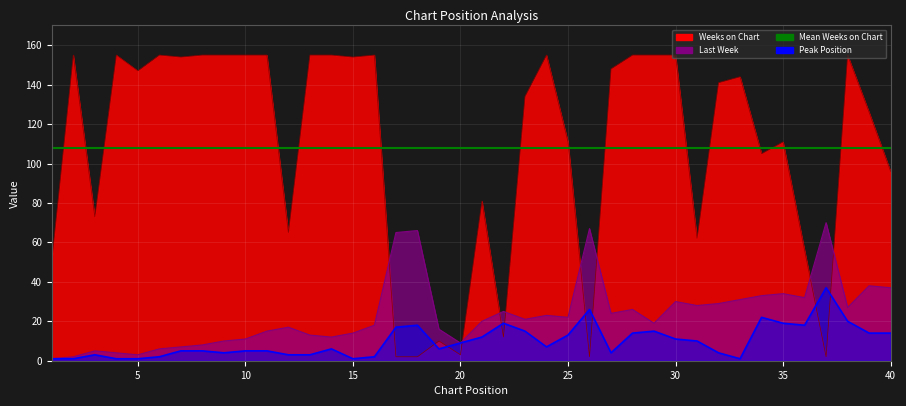

True or false: Peak Position and Mean Weeks on Chart intersect in this chart.

False